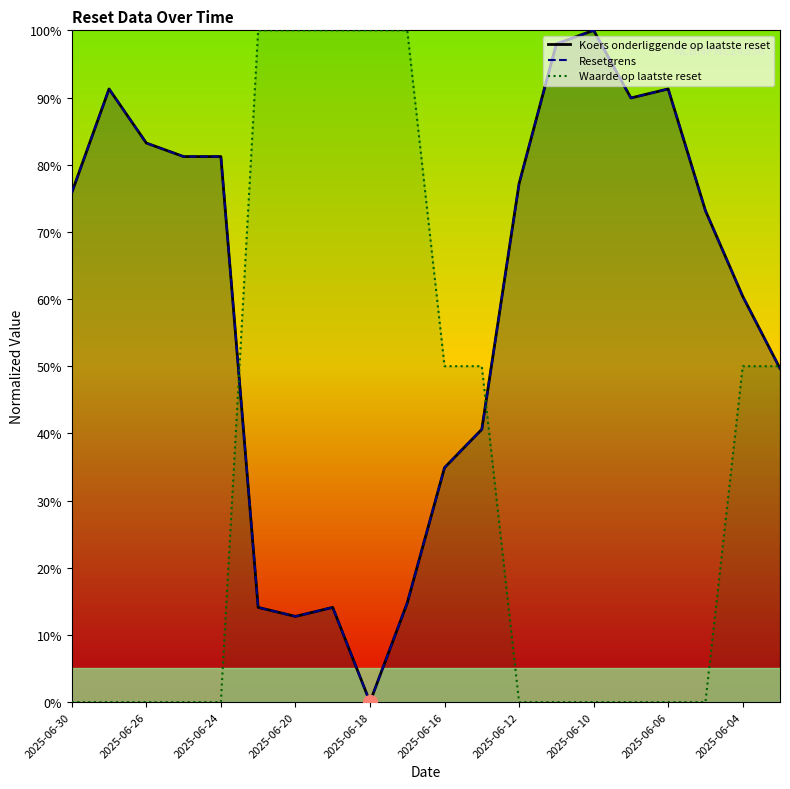

Which series has the largest total across all categories?

Koers onderliggende op laatste reset